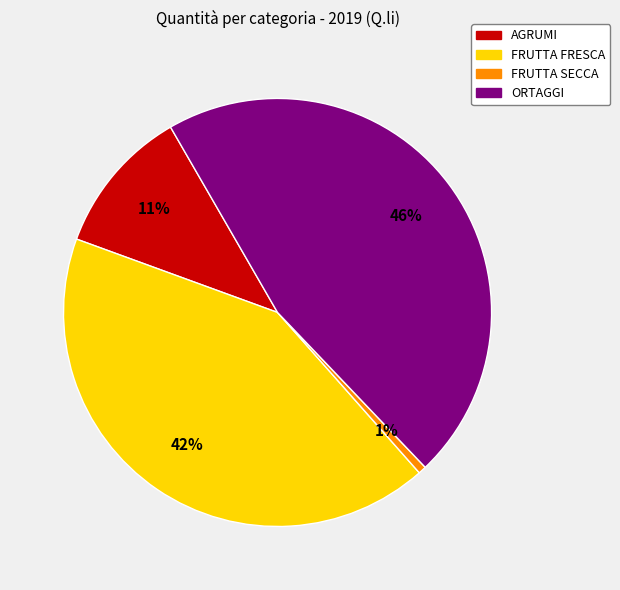

Is there a majority slice in this chart?

No